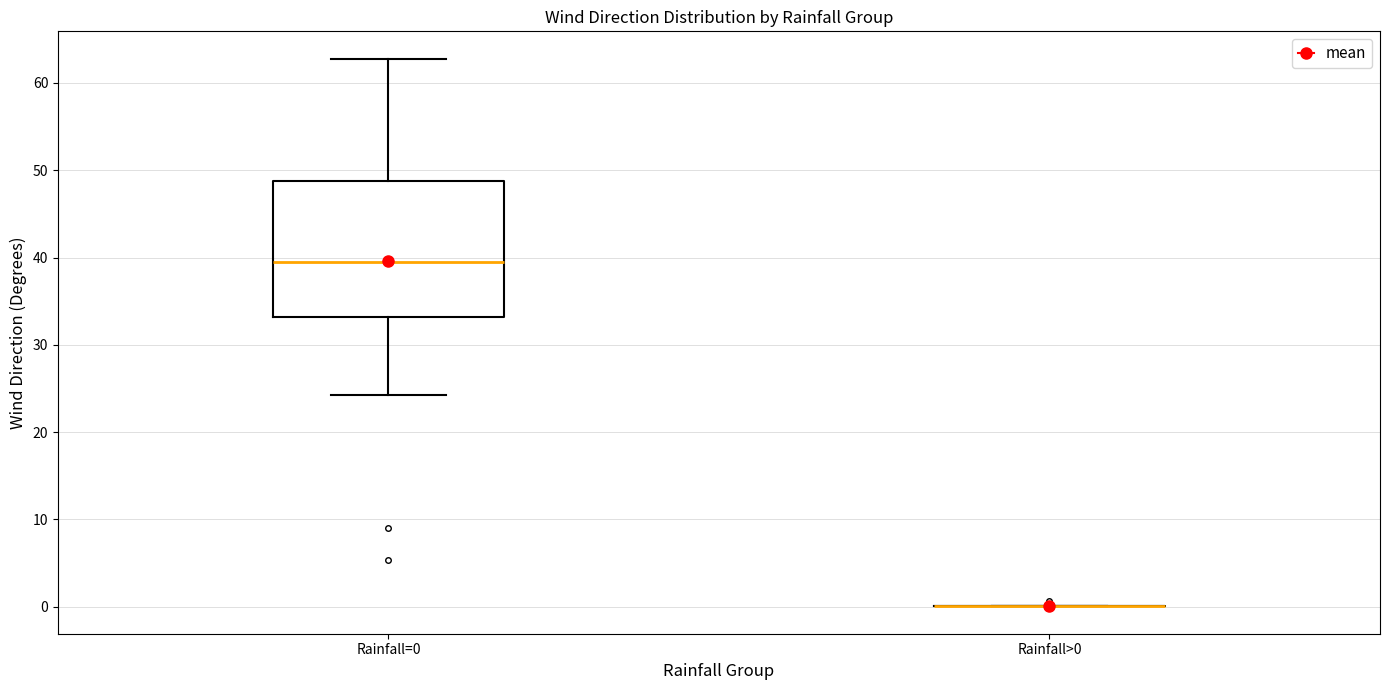

Reading left to right, transcribe this box plot: for each box, give where its median line is, the range the box spans, and where its two whiskers end, as read against the y-axis. The values are not printed on the chart, so give them approximately, as read against the axis.

Rainfall=0: median 39, box 33 to 49, whiskers 24 to 63
Rainfall>0: box collapsed to a line at 0, whiskers 0 to 0